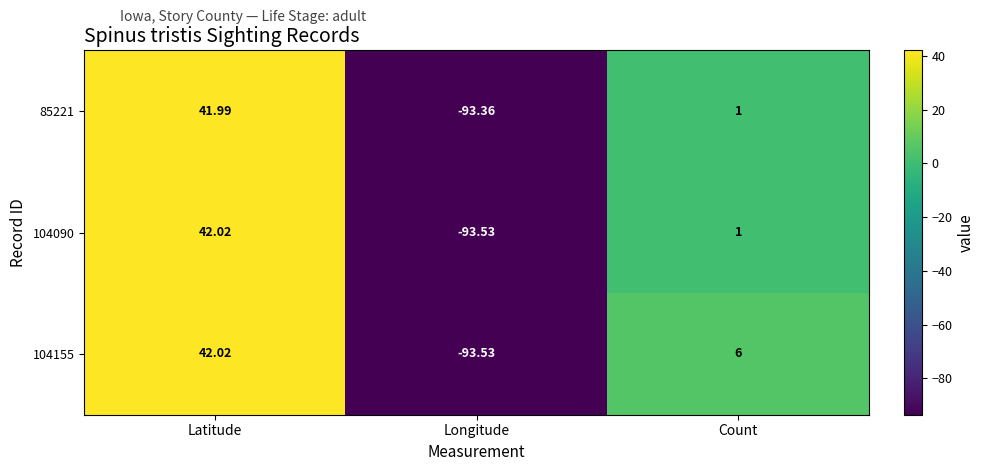

Which series has the largest total across all categories?

104155